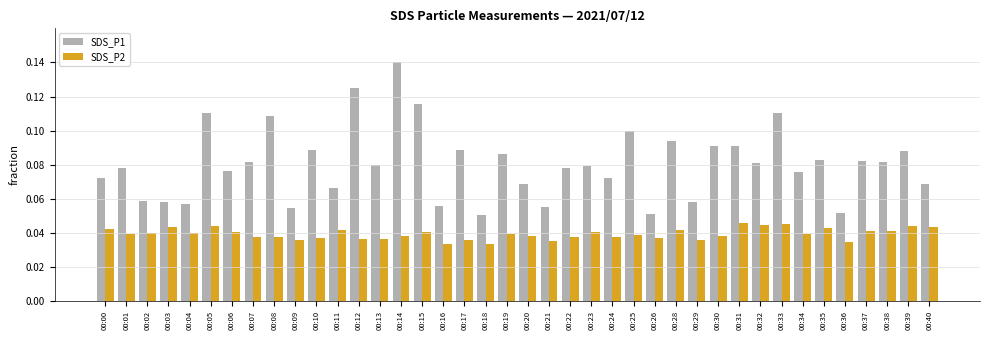

Rank the series by their average value, from highest to lowest.

SDS_P1, SDS_P2